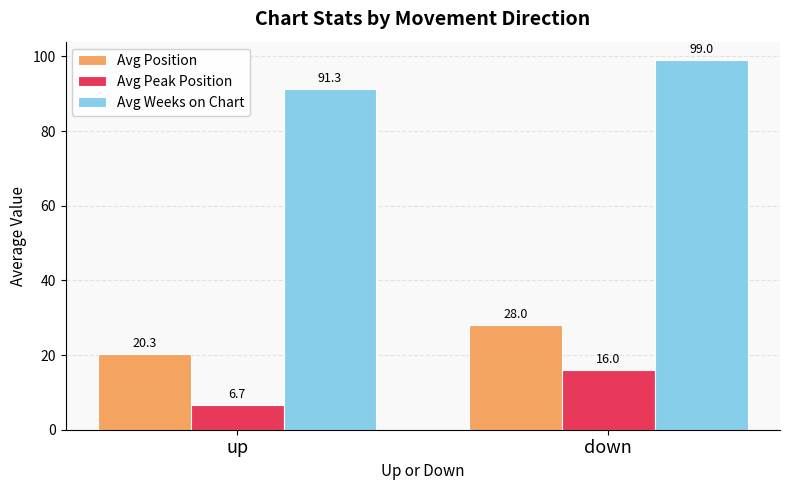

Reading right to left, extract all data points from this chart.

Avg Position: 28.0	20.3
Avg Peak Position: 16.0	6.7
Avg Weeks on Chart: 99.0	91.3